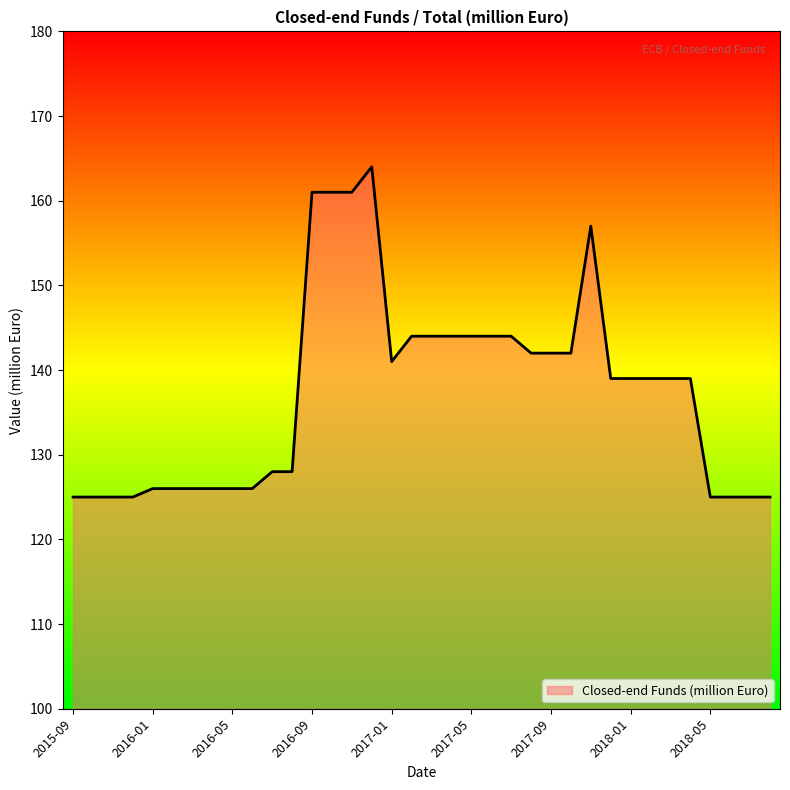

What is the difference between the maximum and minimum values?

39